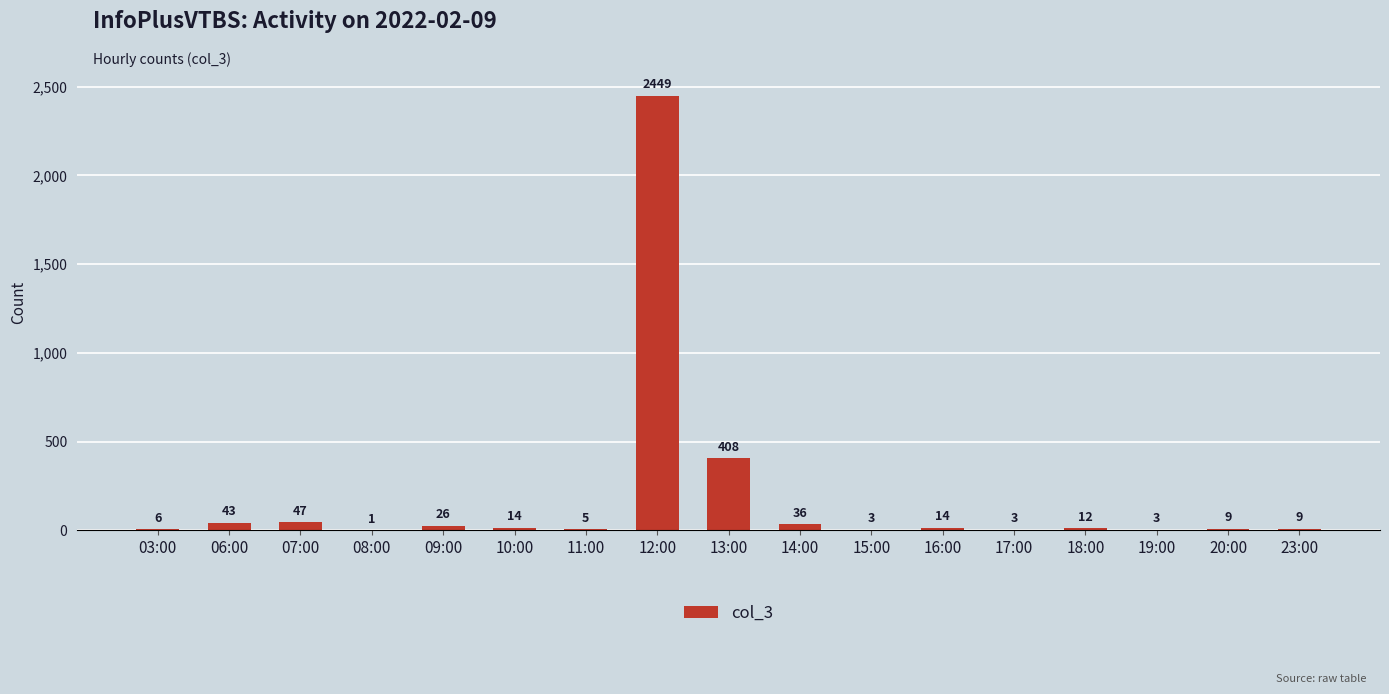

Which label corresponds to the largest value in the chart?

12:00